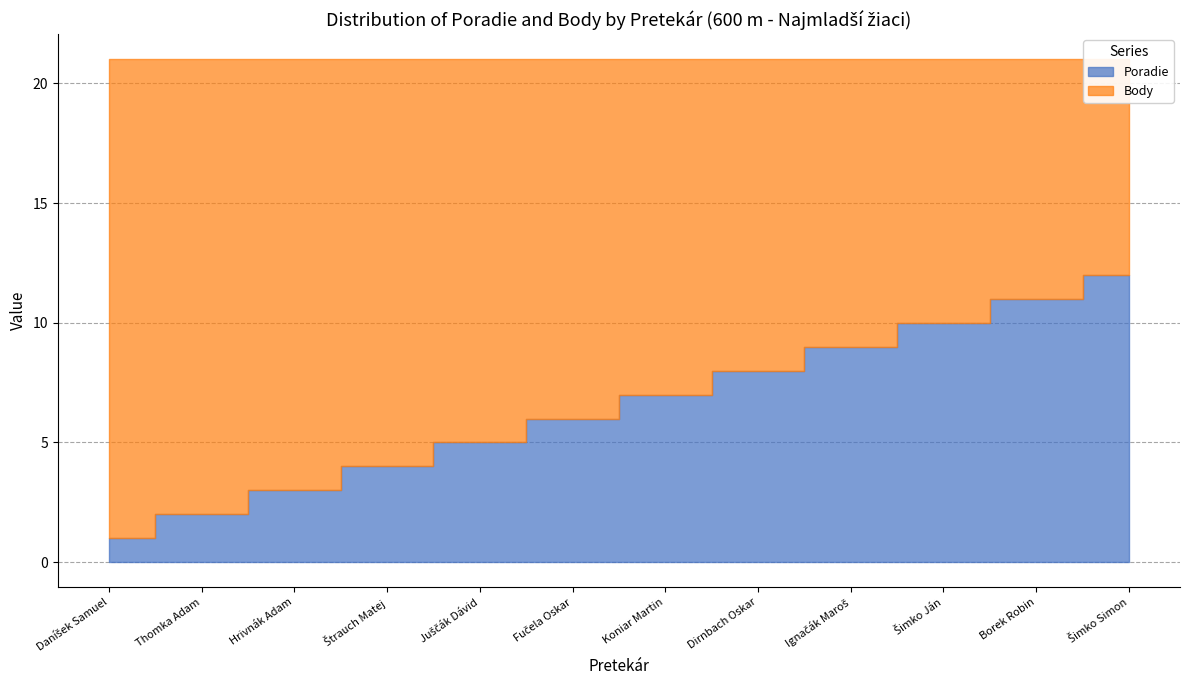

Does the chart have visible grid lines?

Yes